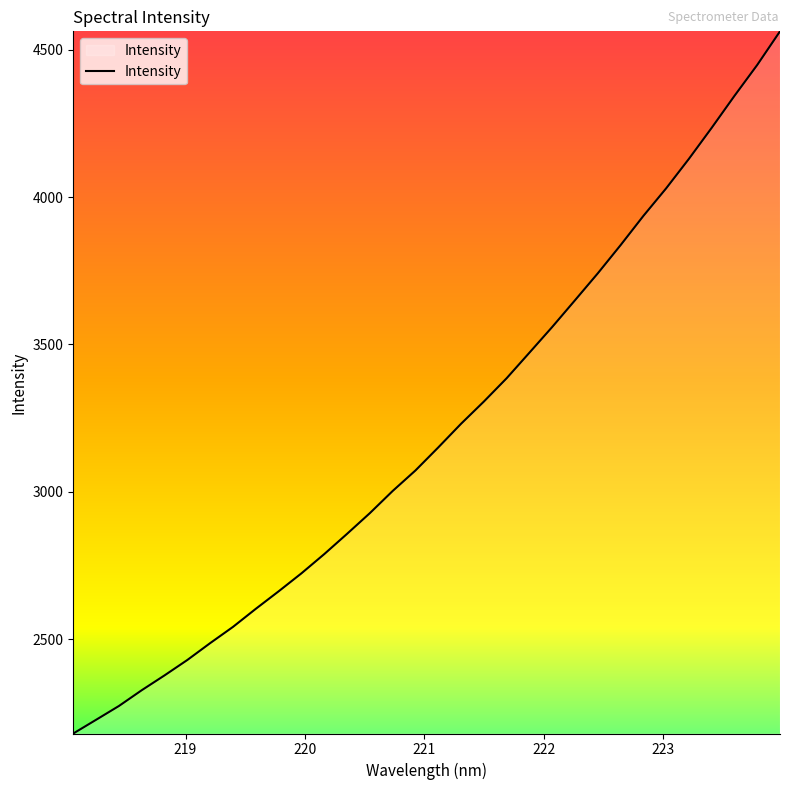

What is the minimum value shown in the chart?

2179.8